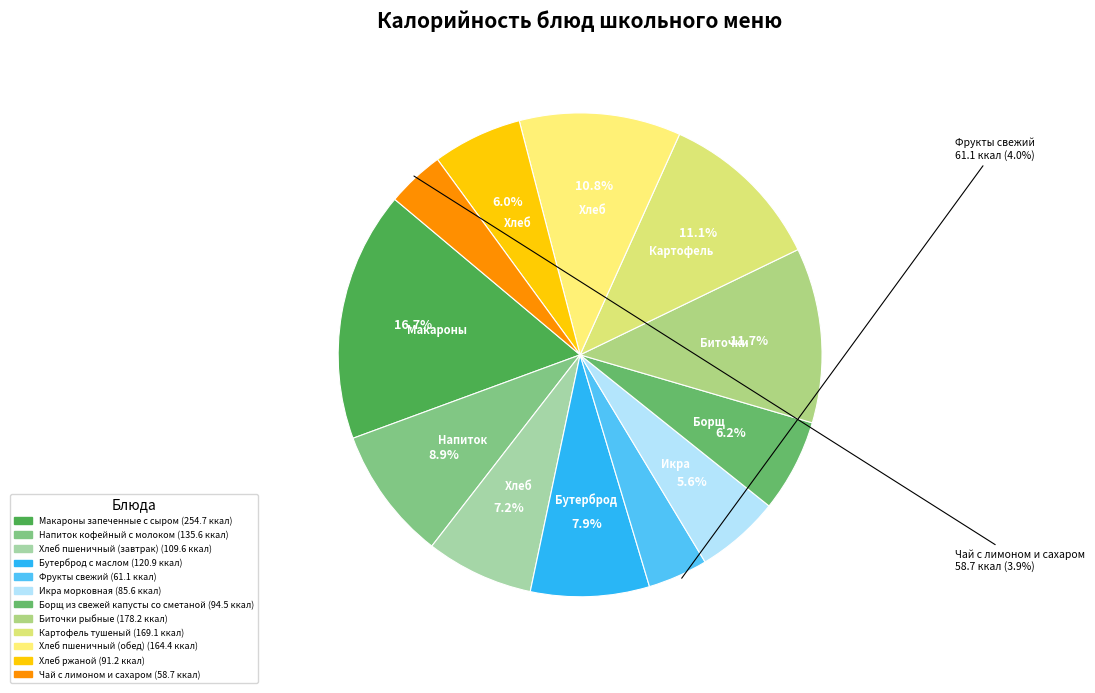

Is Напиток кофейный с молоком the majority of the pie?

No